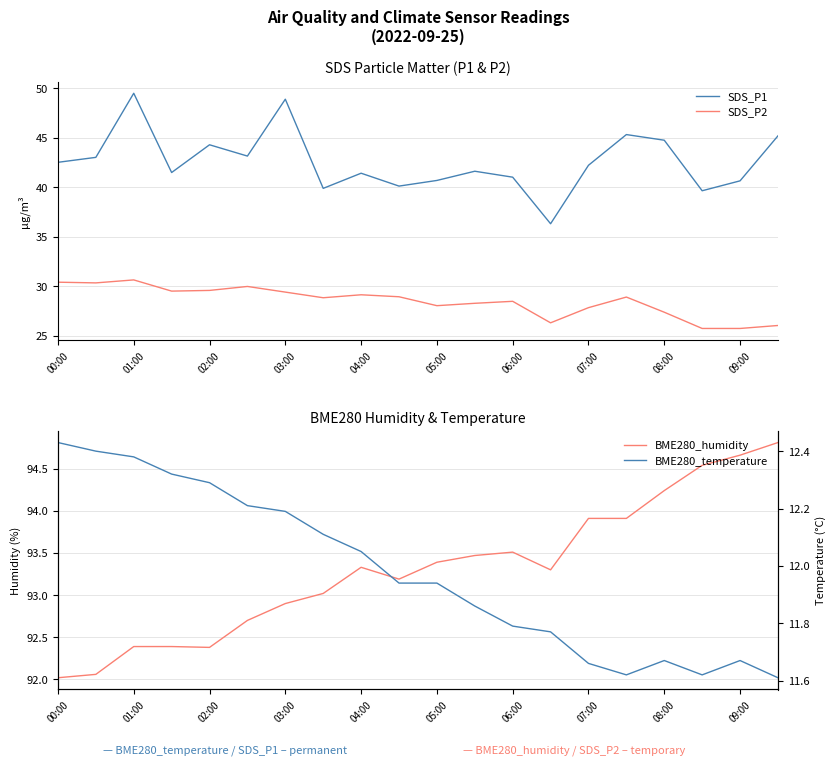

How many lines are shown in the chart?

4